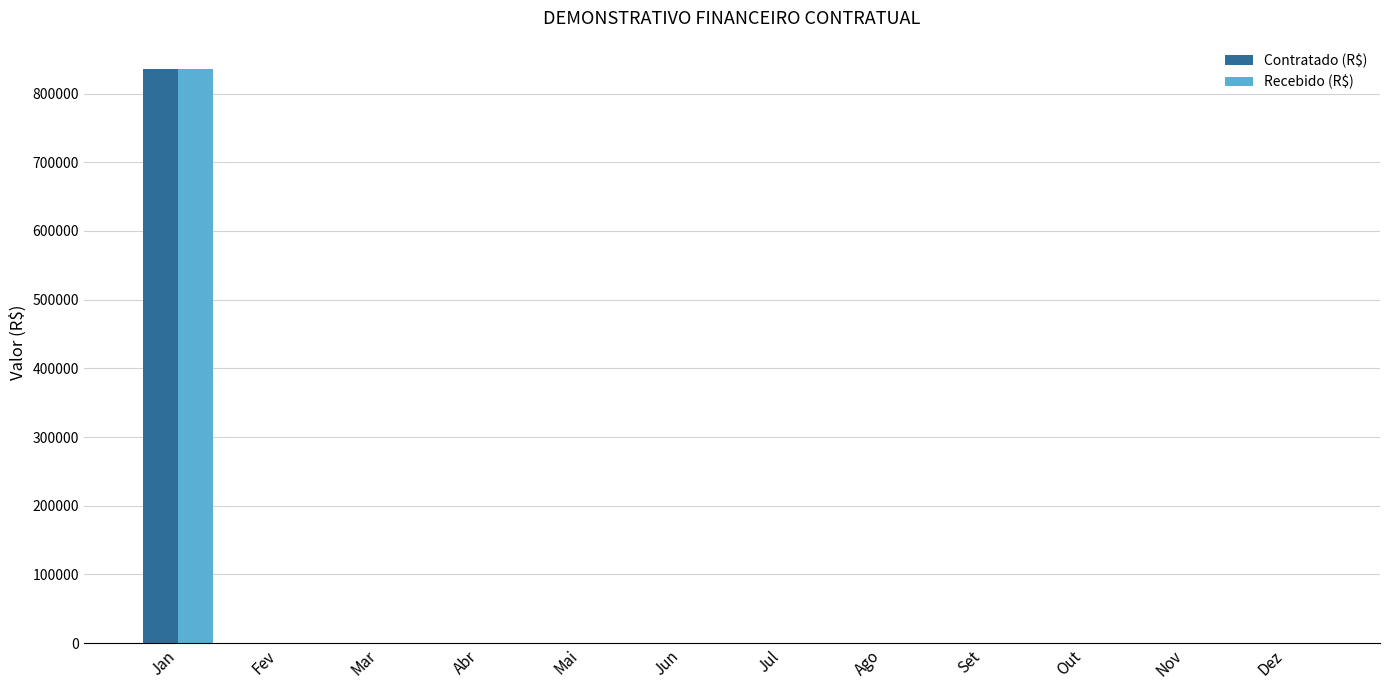

The value of Contratado (R$) at Dez is -583088. True or false?

False